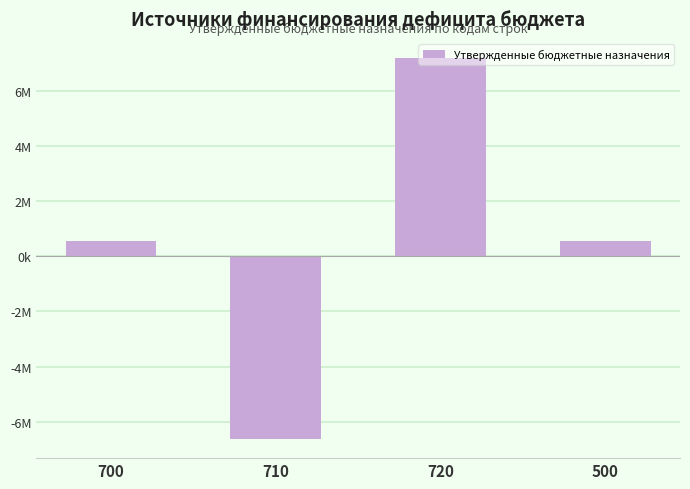

At which category does the chart reach its peak across all series?

720